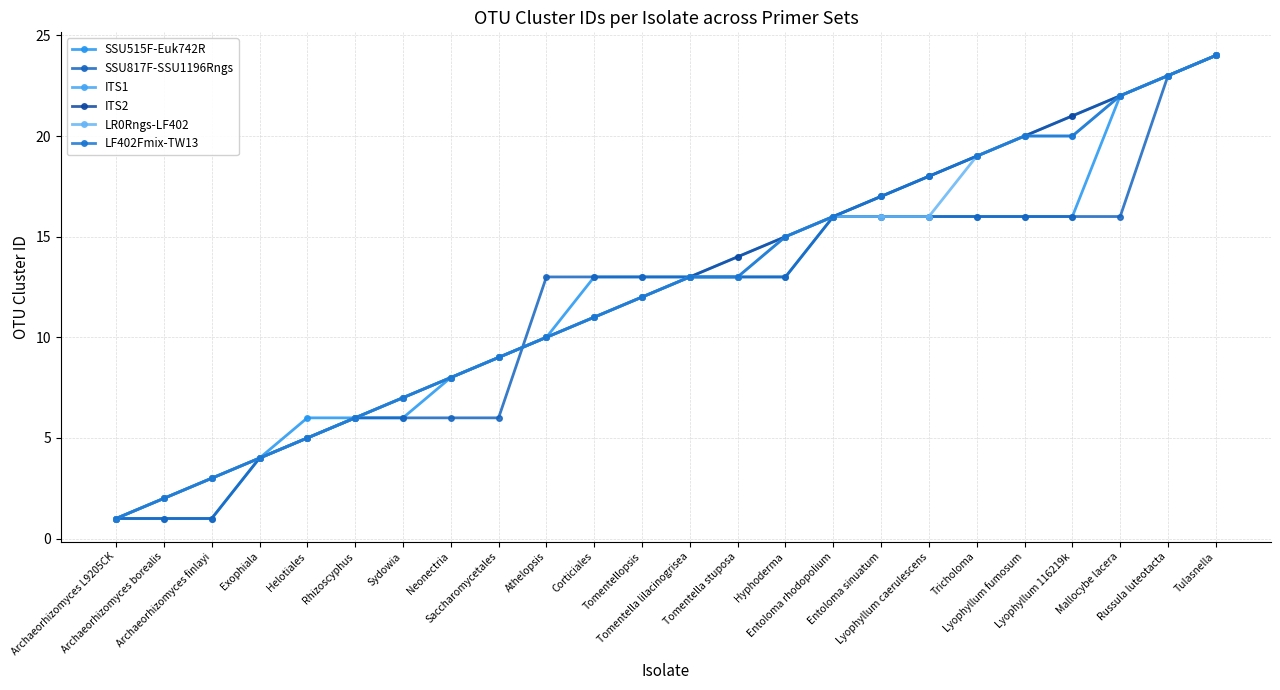

Is this an area chart (filled region under the line)?

No